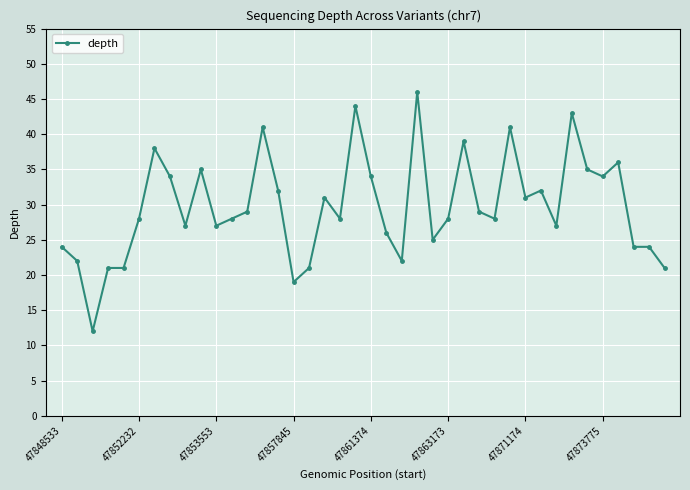

What is the smallest value displayed?

12